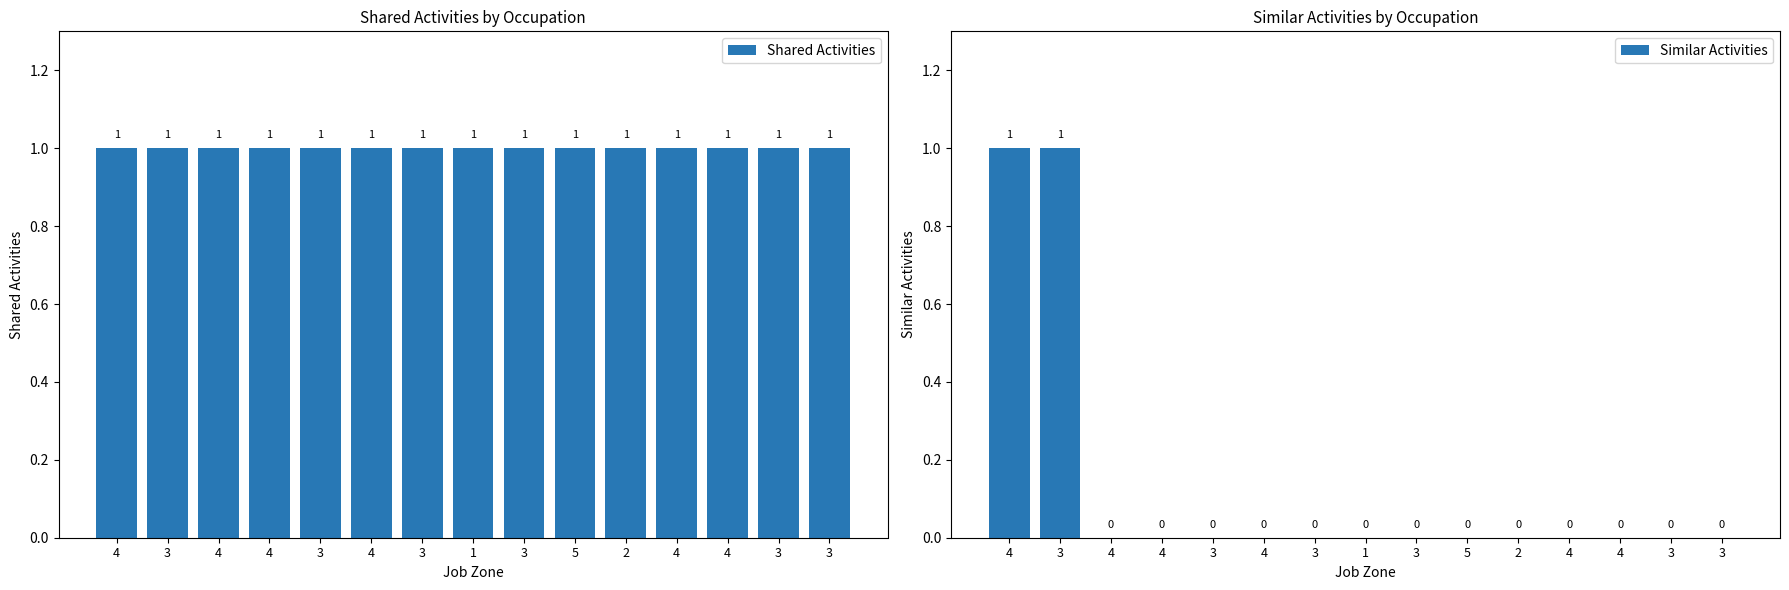

Count the Similar Activities values in the range 0 to 1.

15